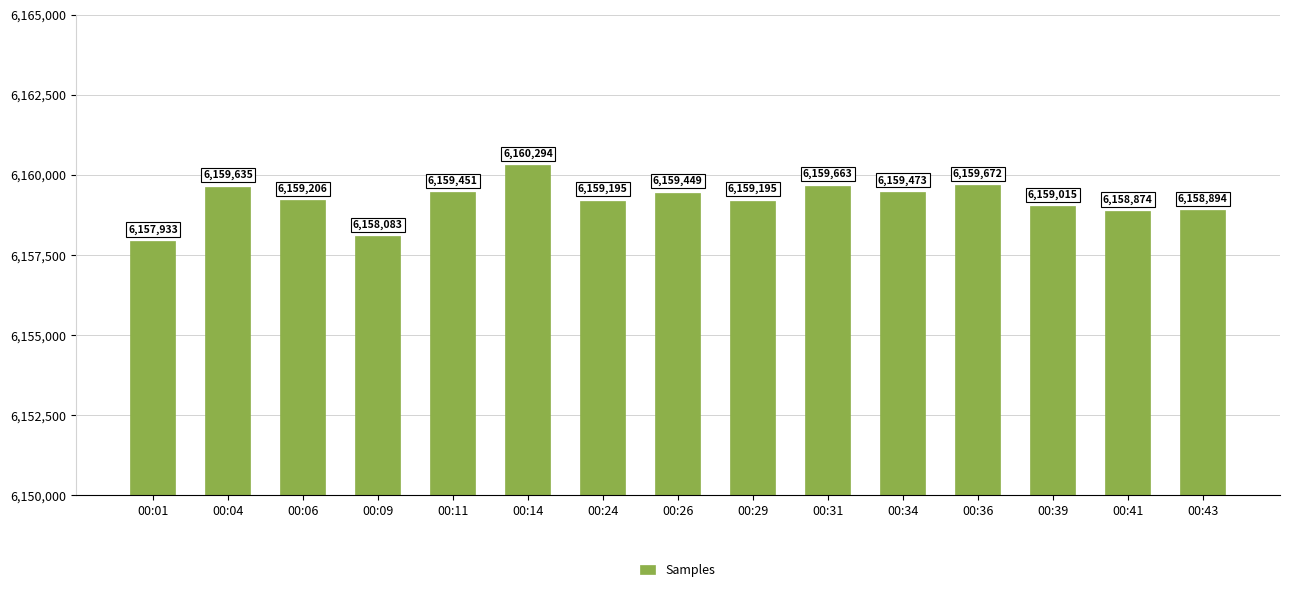

What is the value of the 10th bar from the left?

6159663